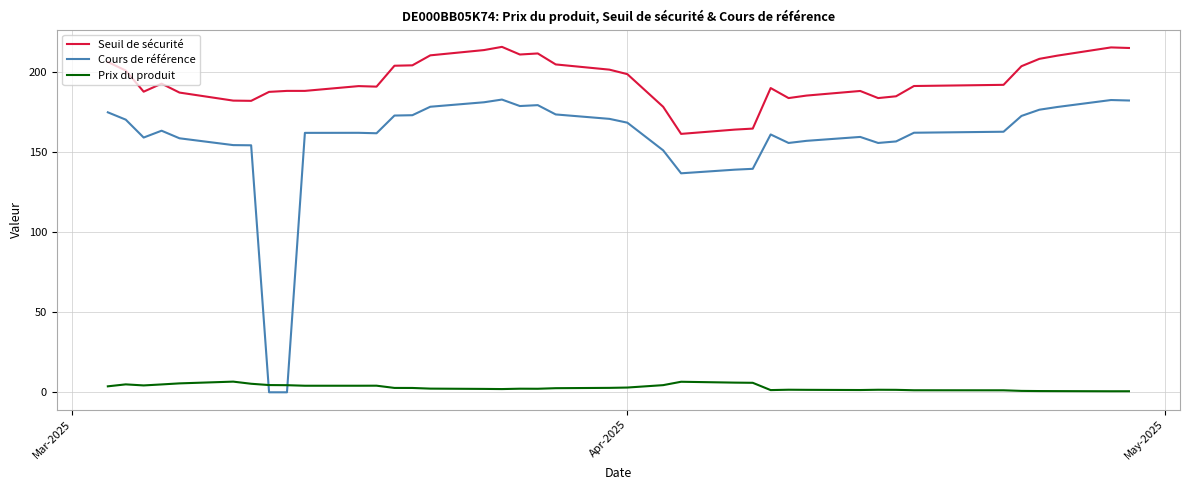

Which series has the widest spread of values?

Cours de référence